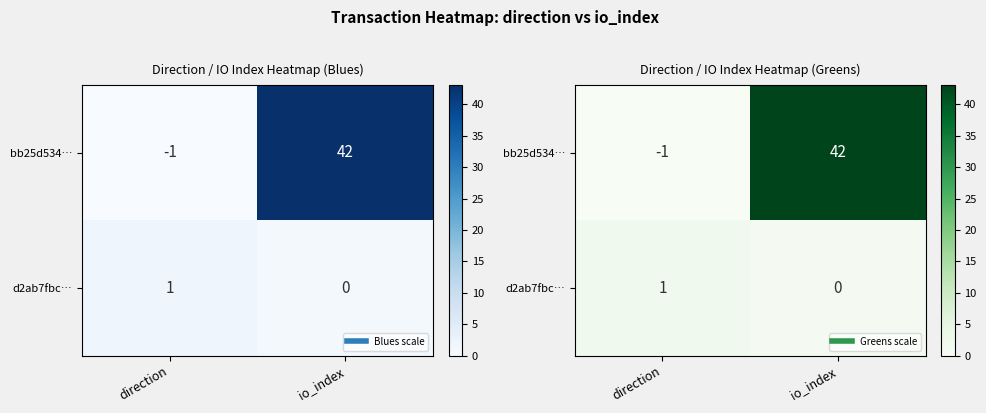

Count the number of categories in the chart.

2